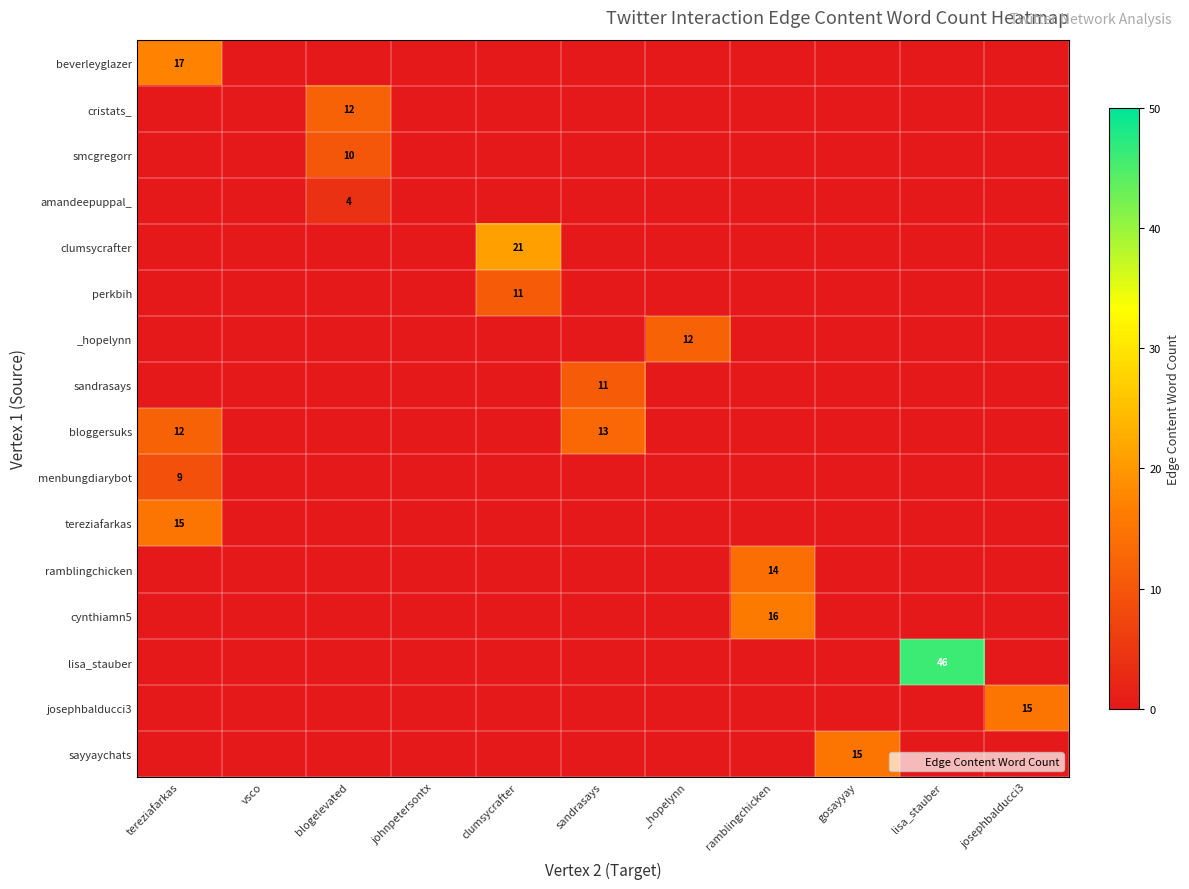

What is the total value across all series at sandrasays?

24